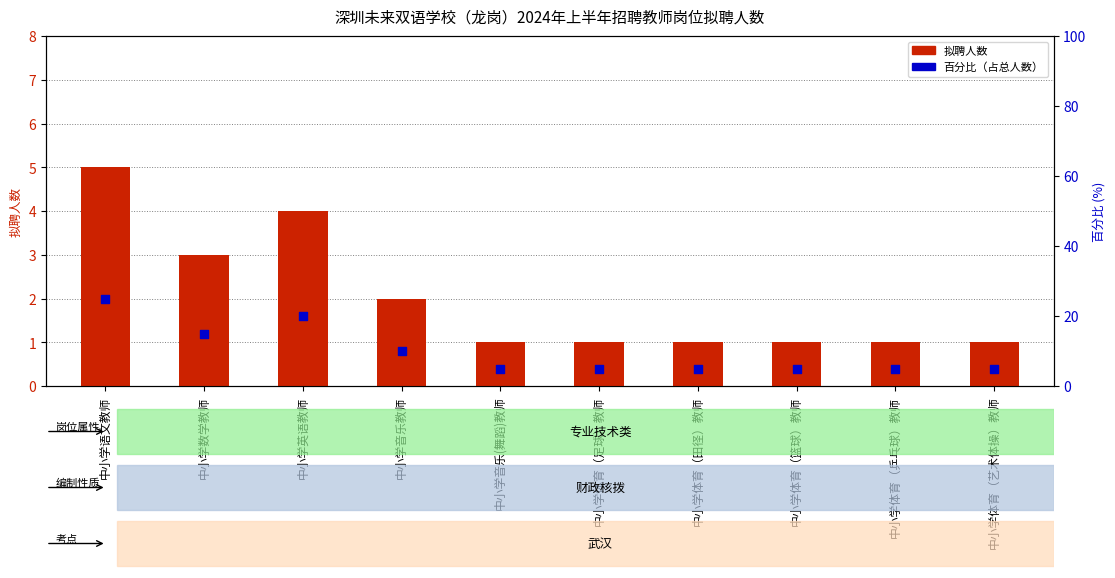

What are all the series names shown in the legend?

拟聘人数, 百分比（占总人数）